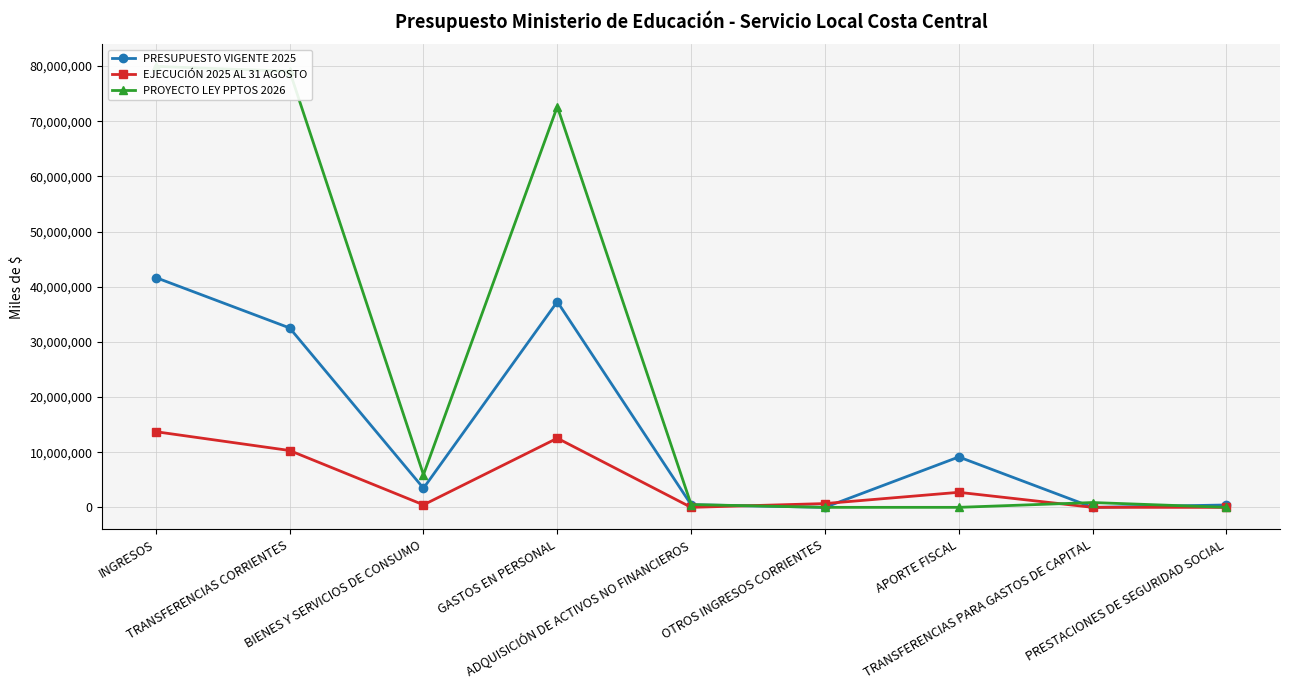

Reading right to left, list all the values displayed in this chart.

PRESUPUESTO VIGENTE 2025: PRESTACIONES DE SEGURIDAD SOCIAL=428816	TRANSFERENCIAS PARA GASTOS DE CAPITAL=0	APORTE FISCAL=9136036	OTROS INGRESOS CORRIENTES=0	ADQUISICIÓN DE ACTIVOS NO FINANCIEROS=480109	GASTOS EN PERSONAL=37283879	BIENES Y SERVICIOS DE CONSUMO=3465029	TRANSFERENCIAS CORRIENTES=32521817	INGRESOS=41657853
EJECUCIÓN 2025 AL 31 AGOSTO: PRESTACIONES DE SEGURIDAD SOCIAL=0	TRANSFERENCIAS PARA GASTOS DE CAPITAL=0	APORTE FISCAL=2726362	OTROS INGRESOS CORRIENTES=686806	ADQUISICIÓN DE ACTIVOS NO FINANCIEROS=0	GASTOS EN PERSONAL=12532815	BIENES Y SERVICIOS DE CONSUMO=453683	TRANSFERENCIAS CORRIENTES=10302804	INGRESOS=13715972
PROYECTO LEY PPTOS 2026: PRESTACIONES DE SEGURIDAD SOCIAL=10	TRANSFERENCIAS PARA GASTOS DE CAPITAL=872135	APORTE FISCAL=0	OTROS INGRESOS CORRIENTES=10	ADQUISICIÓN DE ACTIVOS NO FINANCIEROS=502840	GASTOS EN PERSONAL=72644463	BIENES Y SERVICIOS DE CONSUMO=5918421	TRANSFERENCIAS CORRIENTES=79065724	INGRESOS=79937879